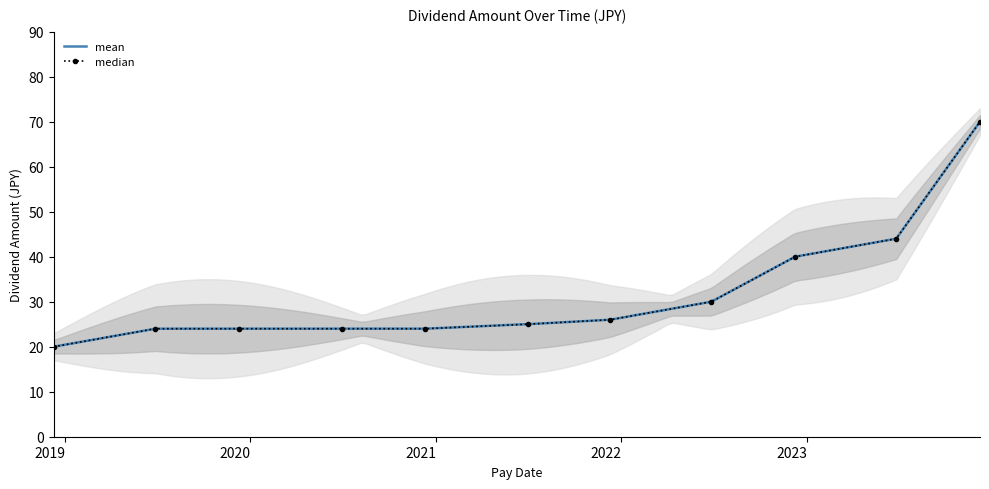

Which category has the lowest value across all series?

2018-12-10